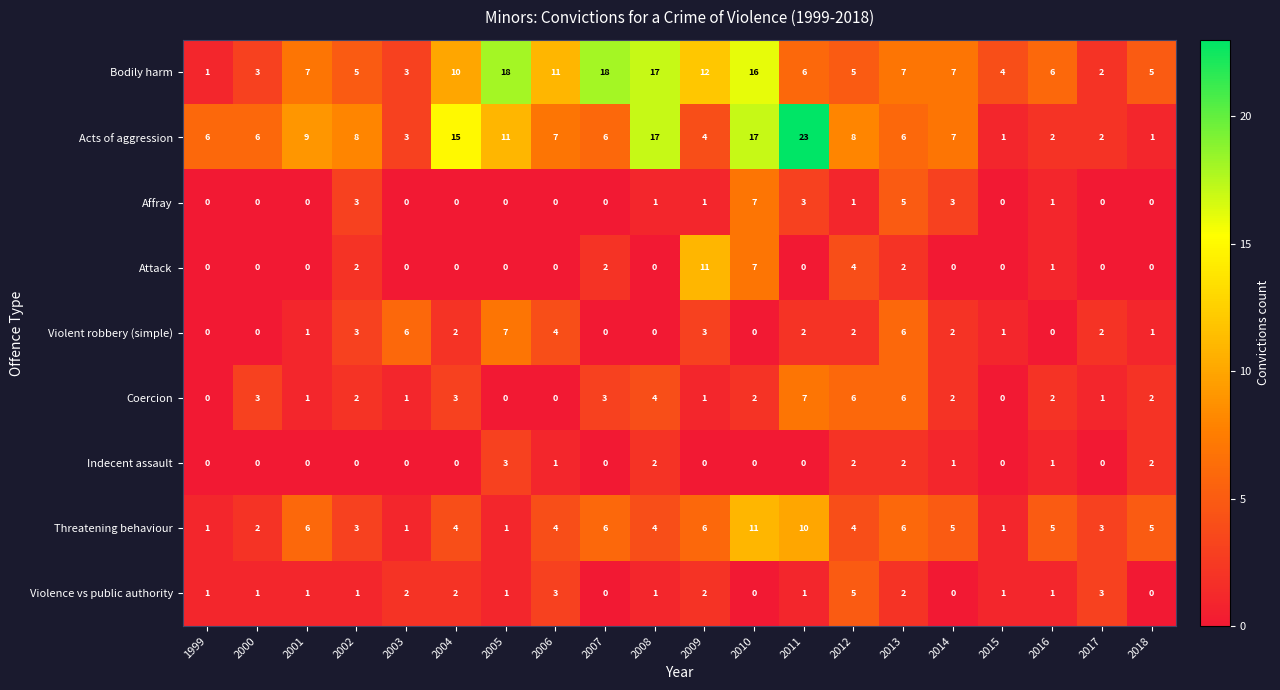

At which category is the sum across all series the highest?

2010